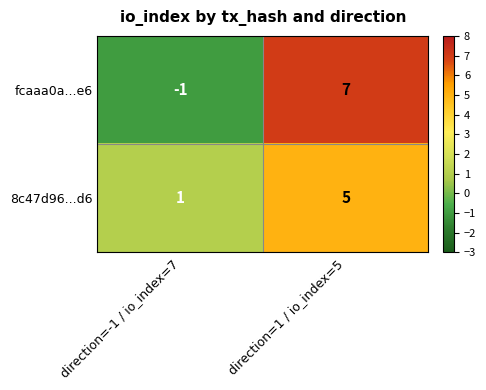

Is it true that fcaaa0a...e6 equals -1 at direction=-1 / io_index=7?

True